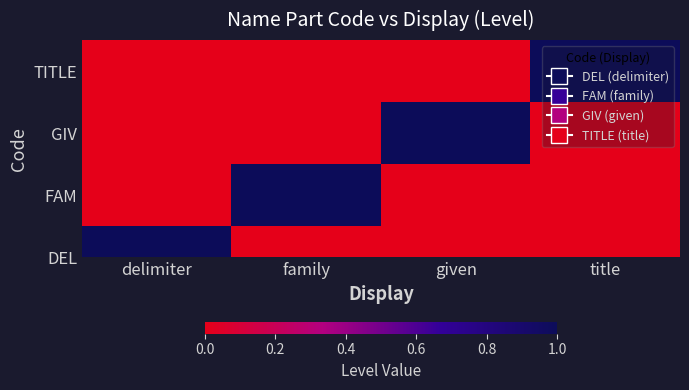

Reading left to right, what are all the values shown in this chart?

0	0	0	1